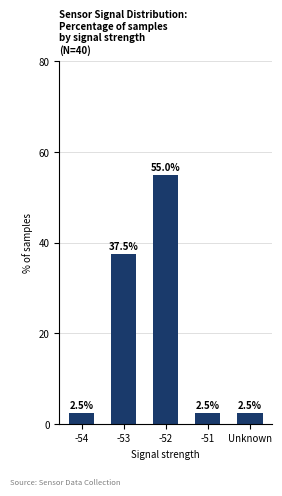

What is the approximate value at -52?

55.0